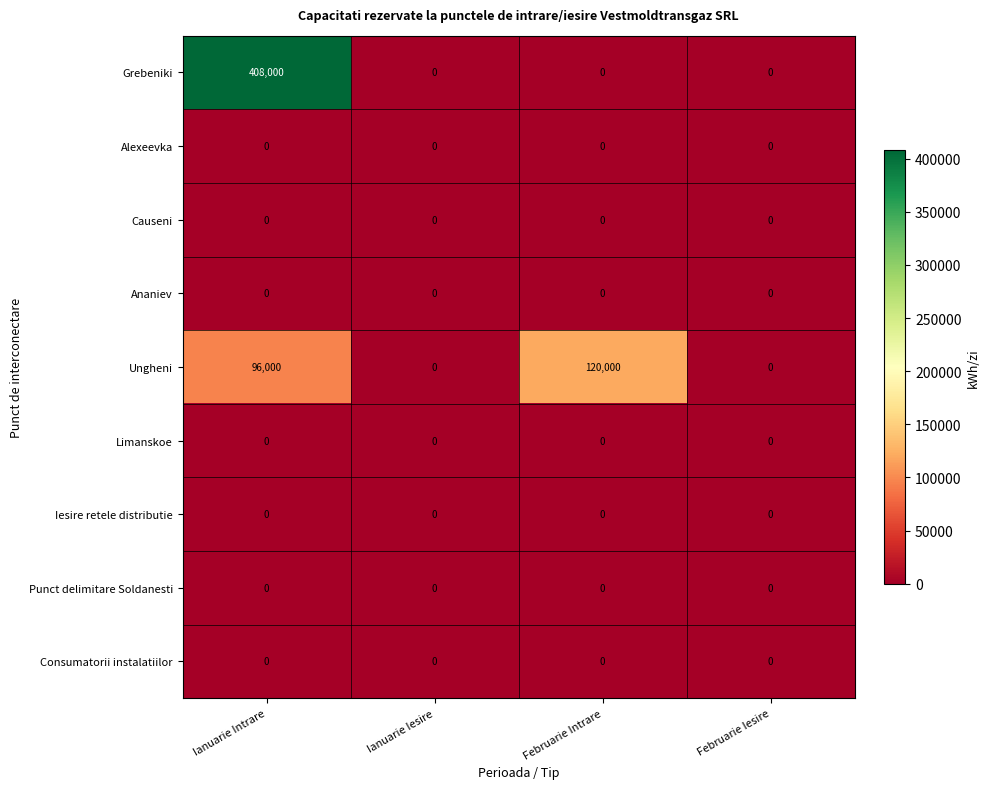

What is the spread (max minus min) of values at Ianuarie Intrare?

408000